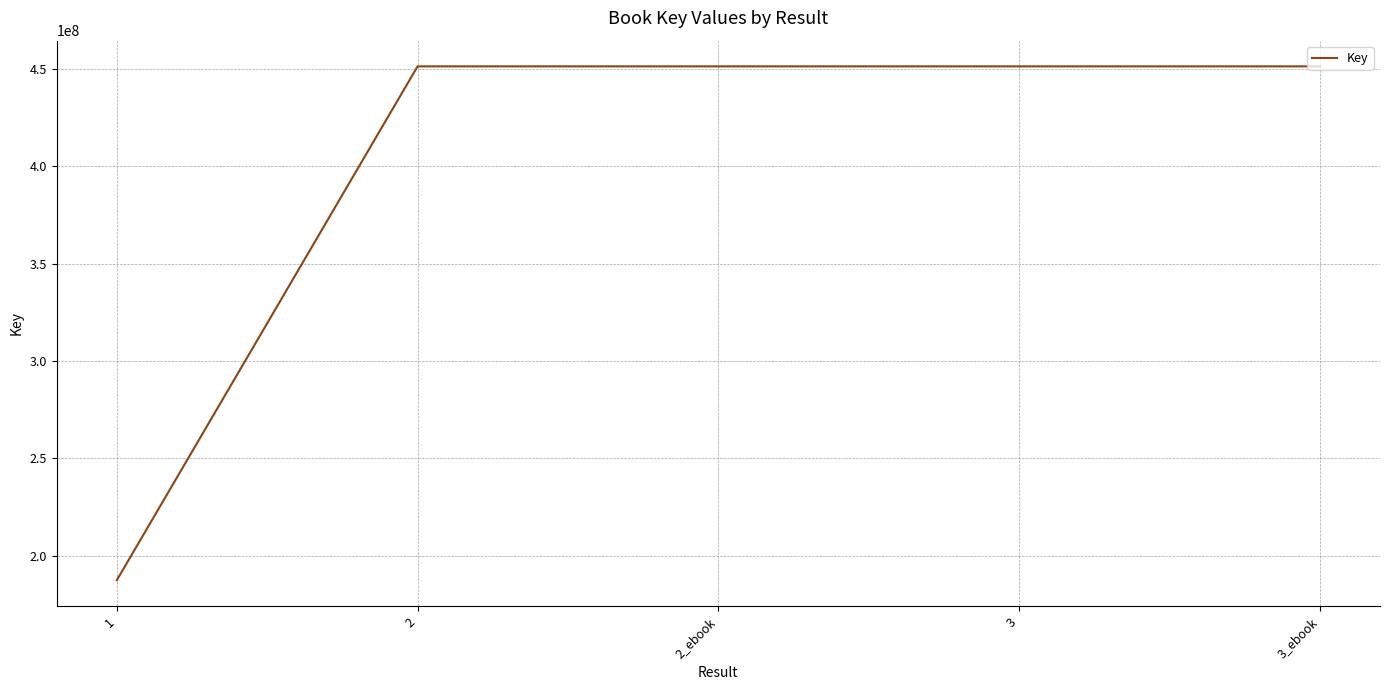

True or false: there are more than 2 points higher than both neighbors.

False